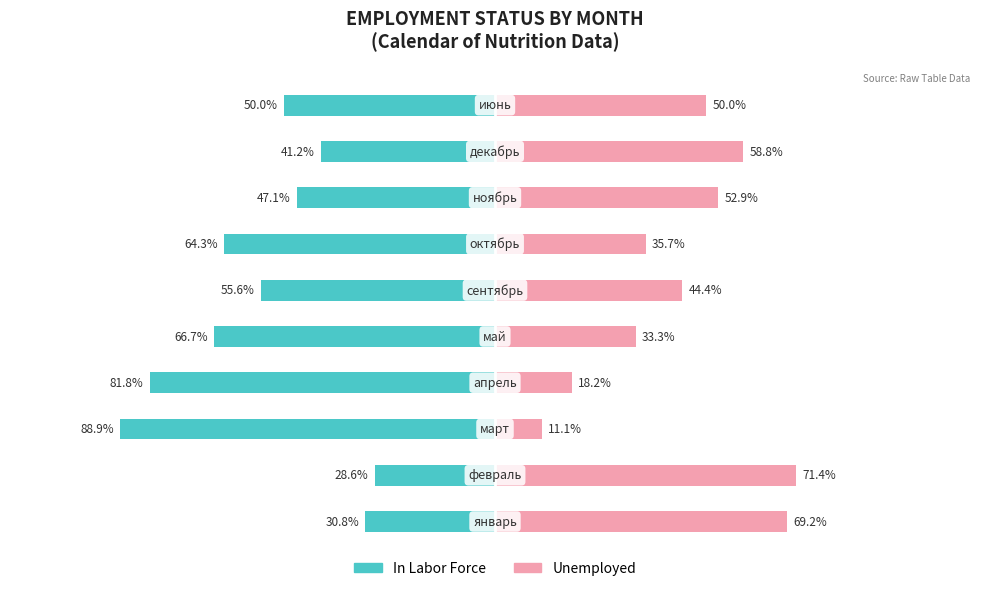

What is the difference between the maximum and minimum values in the In Labor Force series?

60.3